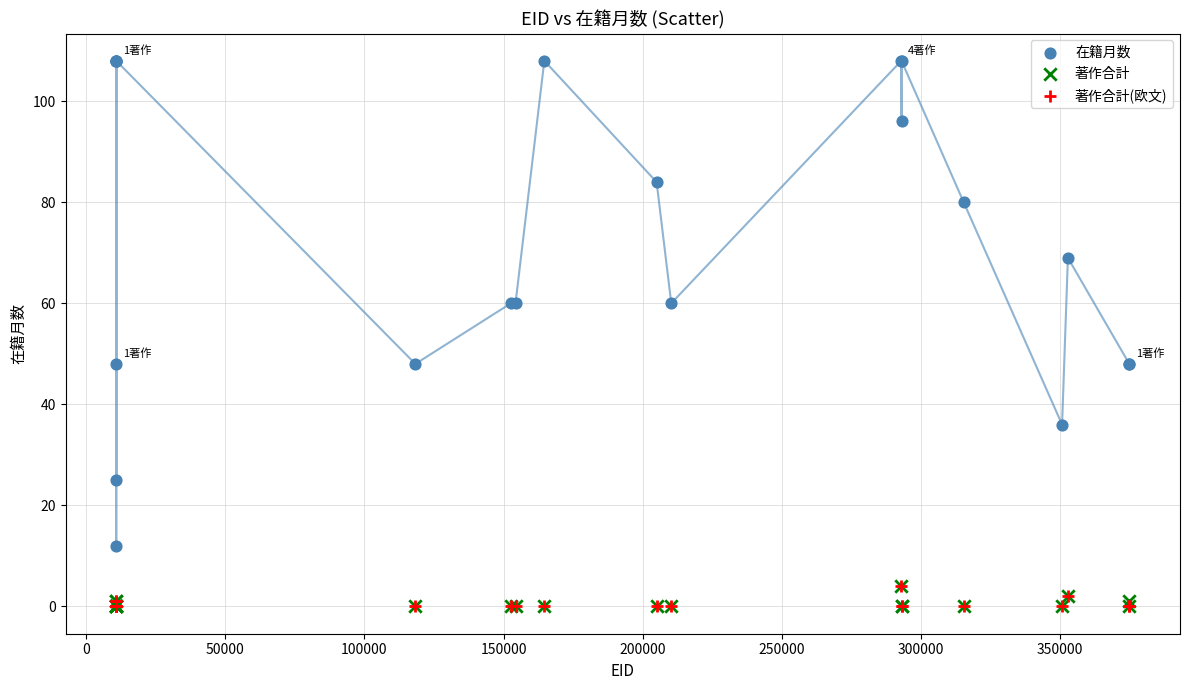

What are all the series names shown in the legend?

在籍月数, 著作合計, 著作合計(欧文)